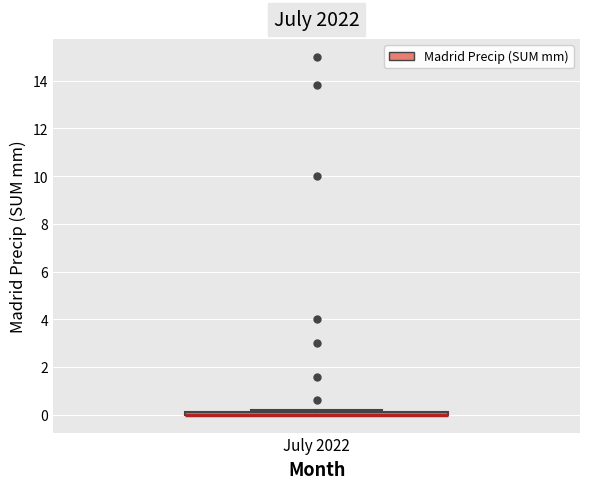

Where is the upper edge of the box for July 2022 on the y-axis? The values are not printed on the chart, so give them approximately, as read against the axis.

0.2